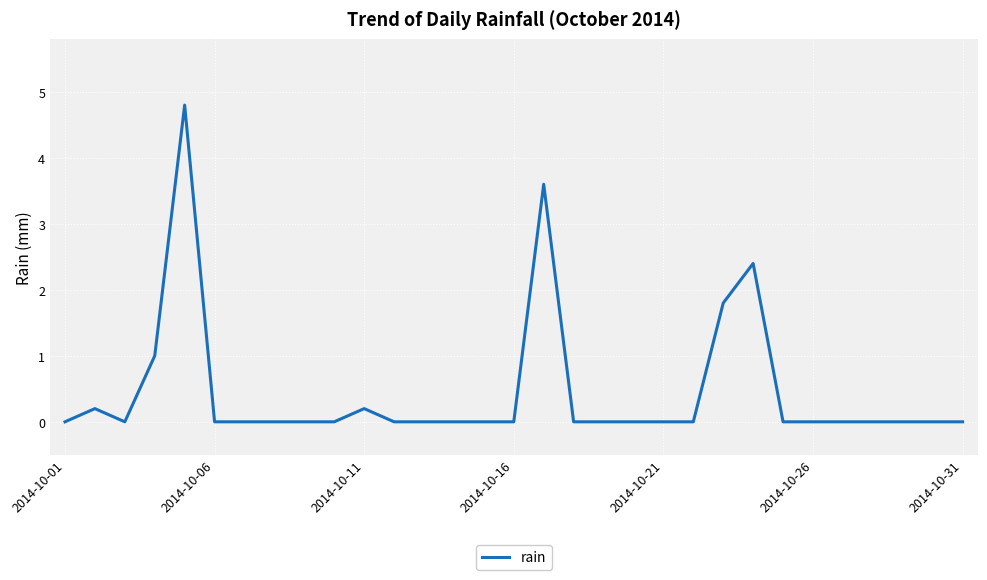

What is the maximum value shown in the chart?

4.8